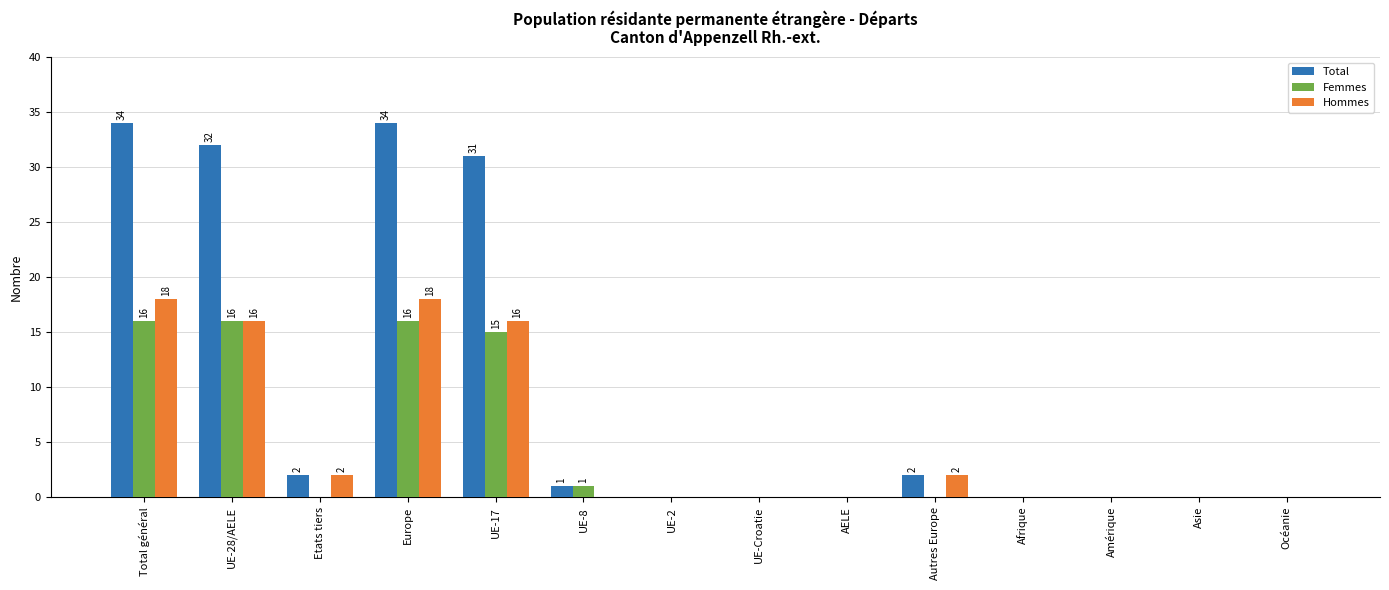

The Femmes series shows 15 at UE-17. True or false?

True